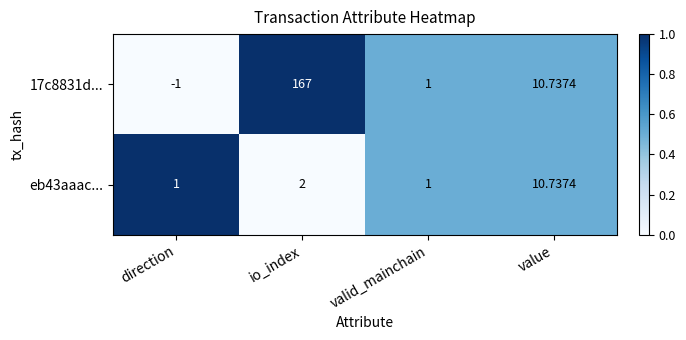

How many distinct data groups are displayed?

2